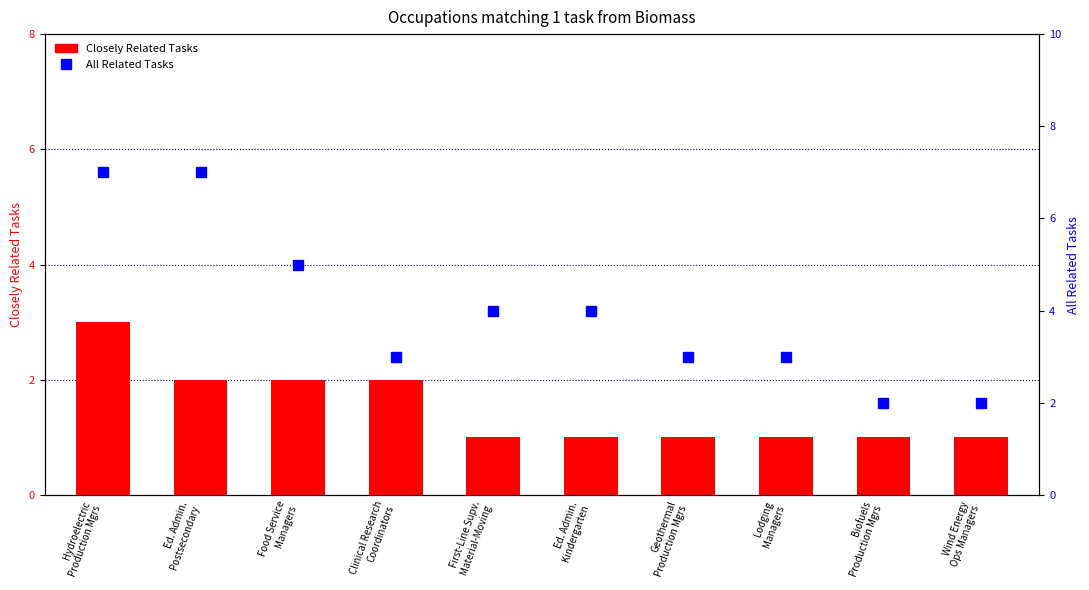

Which series changed the most between Ed. Admin.
Kindergarten and Lodging
Managers?

All Related Tasks